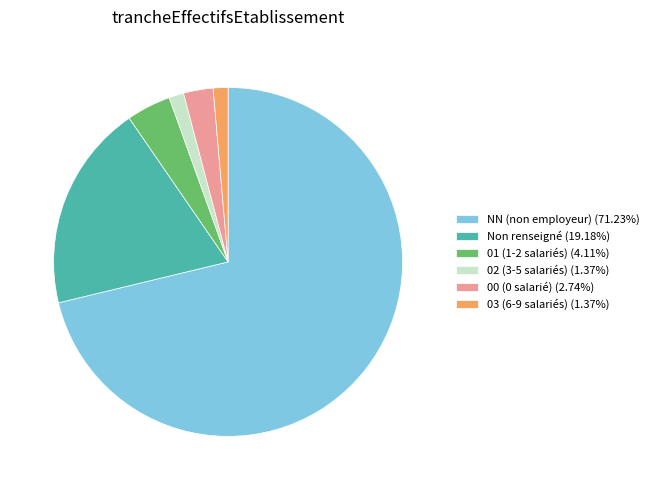

Is the sum of 03 (6-9 salariés) (1.37%) and 00 (0 salarié) (2.74%) greater than half?

No